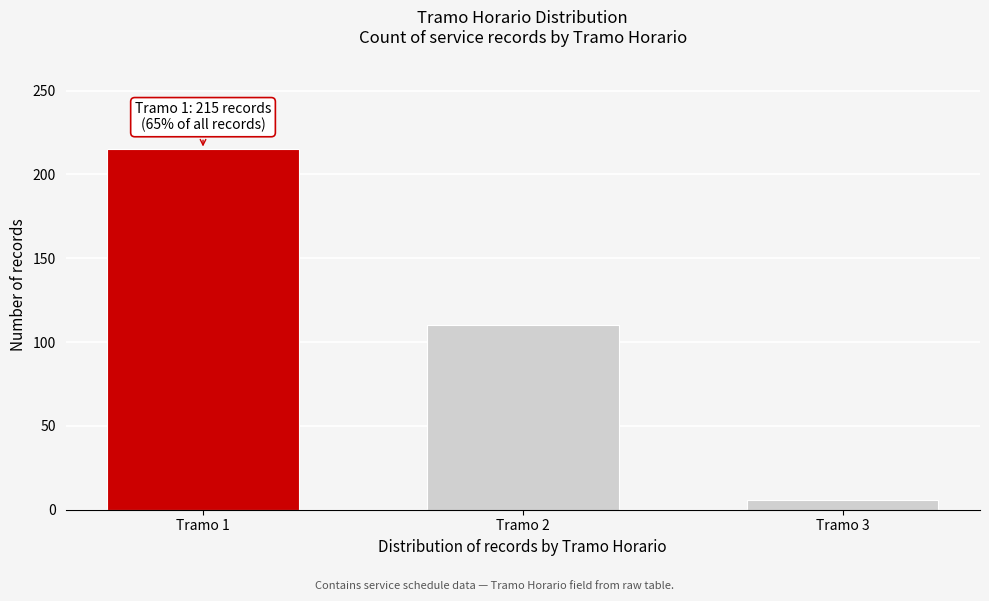

Reading left to right, extract all data points from this chart.

215	110	6